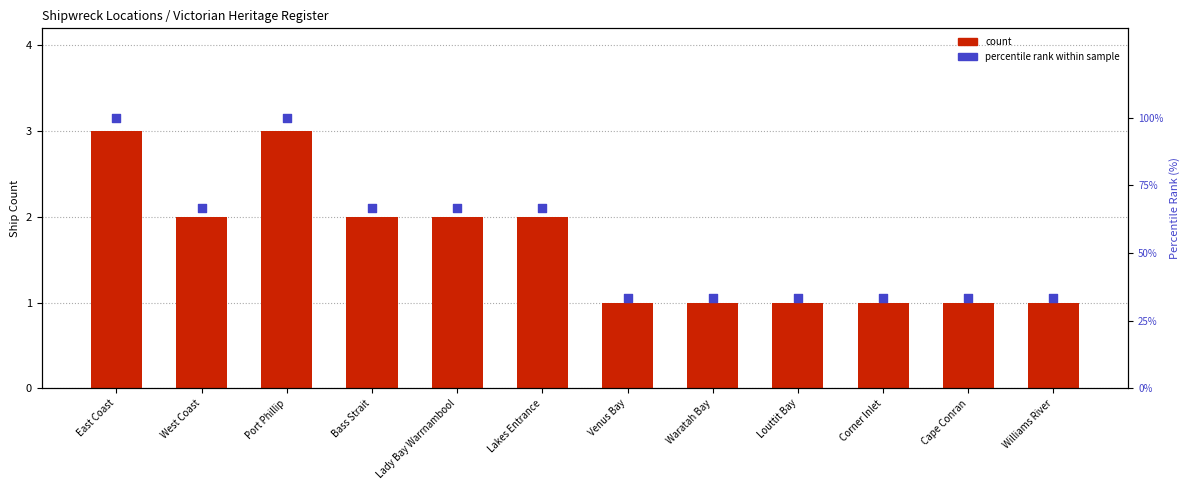

At how many categories does at least one series exceed 32?

12